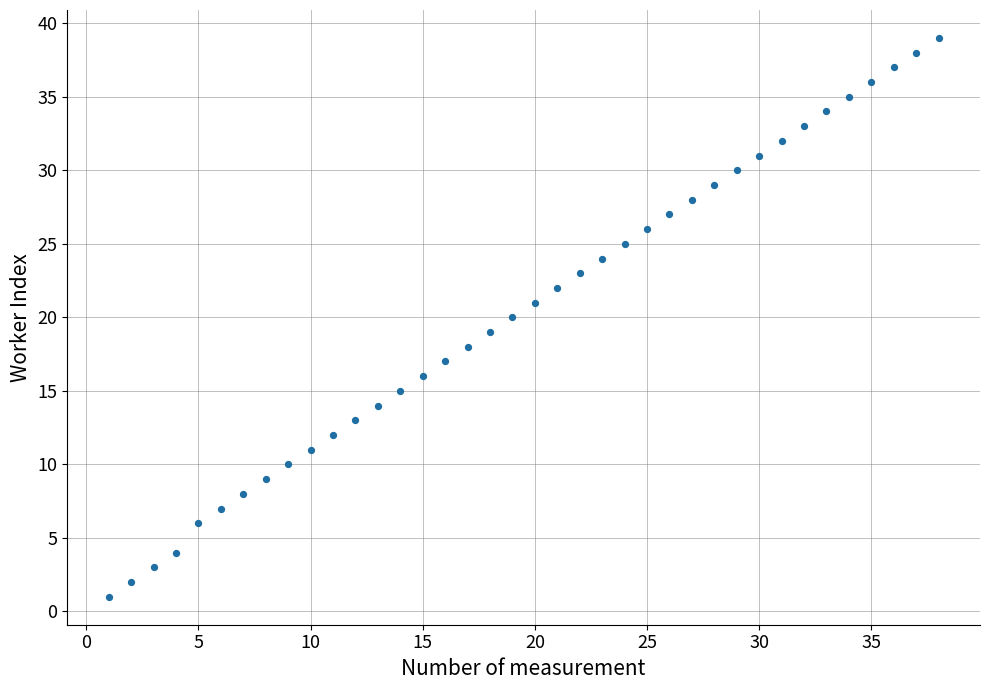

What is the range of Y values (max minus min)?

38